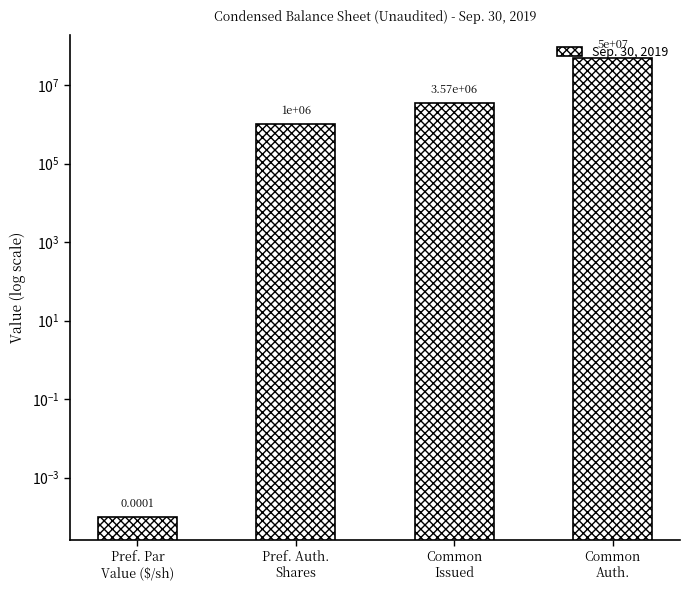

List the labels in order of value, largest first.

Common
Auth., Common
Issued, Pref. Auth.
Shares, Pref. Par
Value ($/sh)